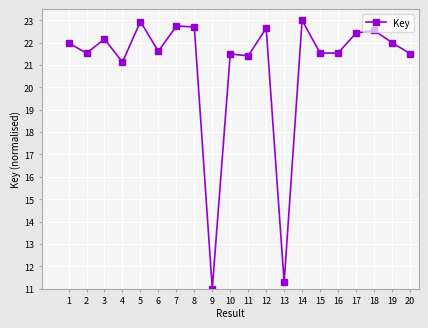

What is the difference between the maximum and second lowest values?

11.7